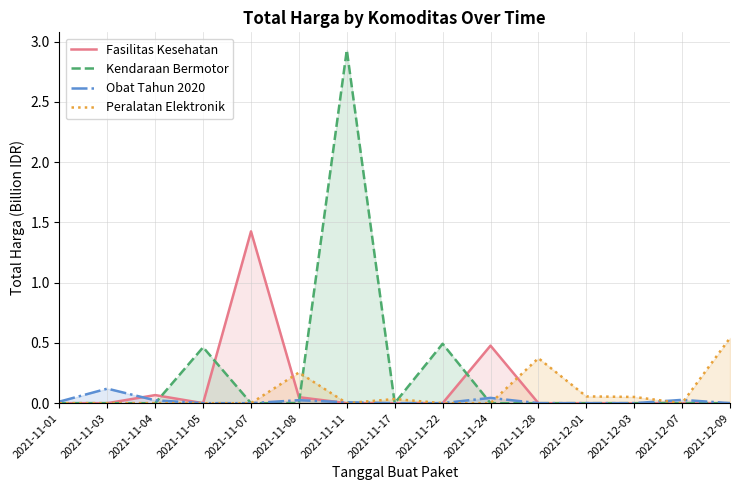

Does the chart display data point markers on the line(s)?

No